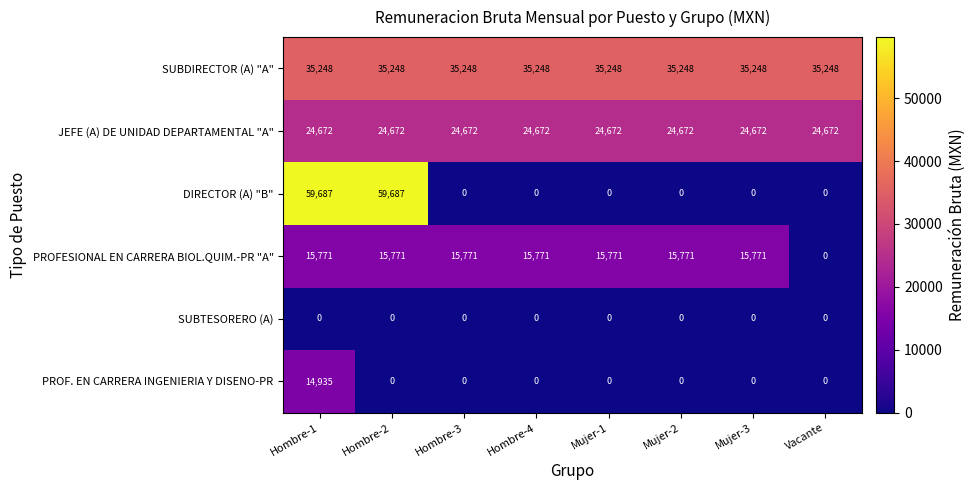

The value of SUBDIRECTOR (A) "A" at Mujer-3 is 19818. True or false?

False